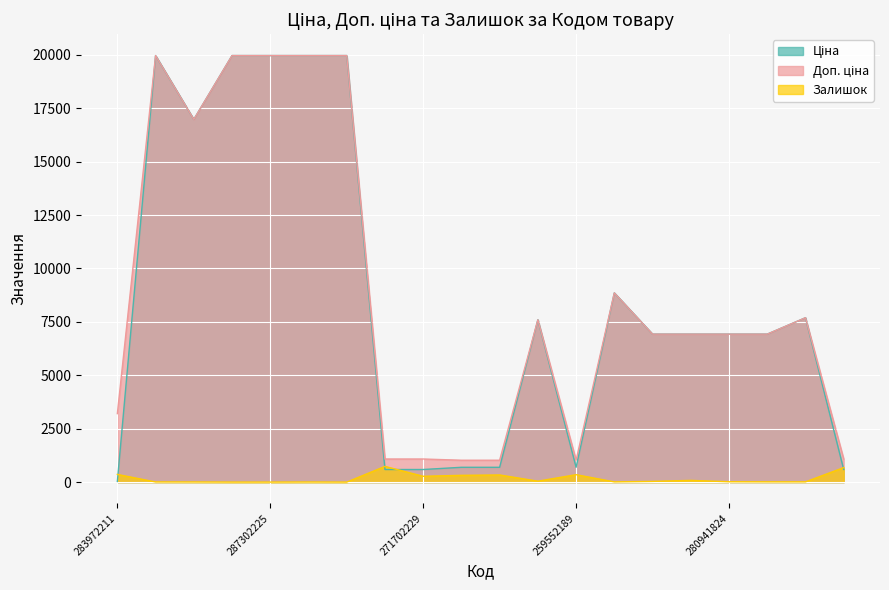

Reading left to right, extract all data points from this chart.

Ціна: 32.0	19964.2	16976.3	19964.2	19964.2	19964.2	19964.2	589.9	589.9	693.7	693.7	7596.5	693.7	8856.7	6925.7	6925.7	6925.7	6925.7	7693.1	589.9
Доп. ціна: 3205.0	19964.2	16976.3	19964.2	19964.2	19964.2	19964.2	1081.7	1081.7	1024.6	1024.6	7596.5	1024.6	8856.7	6925.7	6925.7	6925.7	6925.7	7693.1	1081.7
Залишок: 360.0	7.0	5.0	0.0	0.0	3.0	0.0	736.0	273.0	318.0	335.0	44.0	348.0	11.0	34.0	81.0	17.0	12.0	11.0	680.0